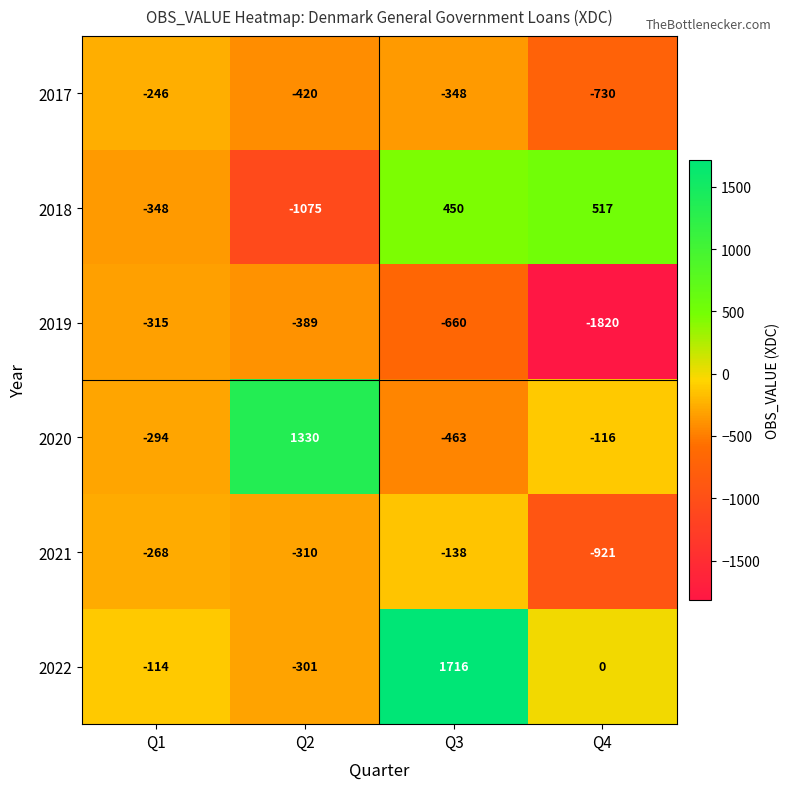

What is the total value across all series at Q3?

557